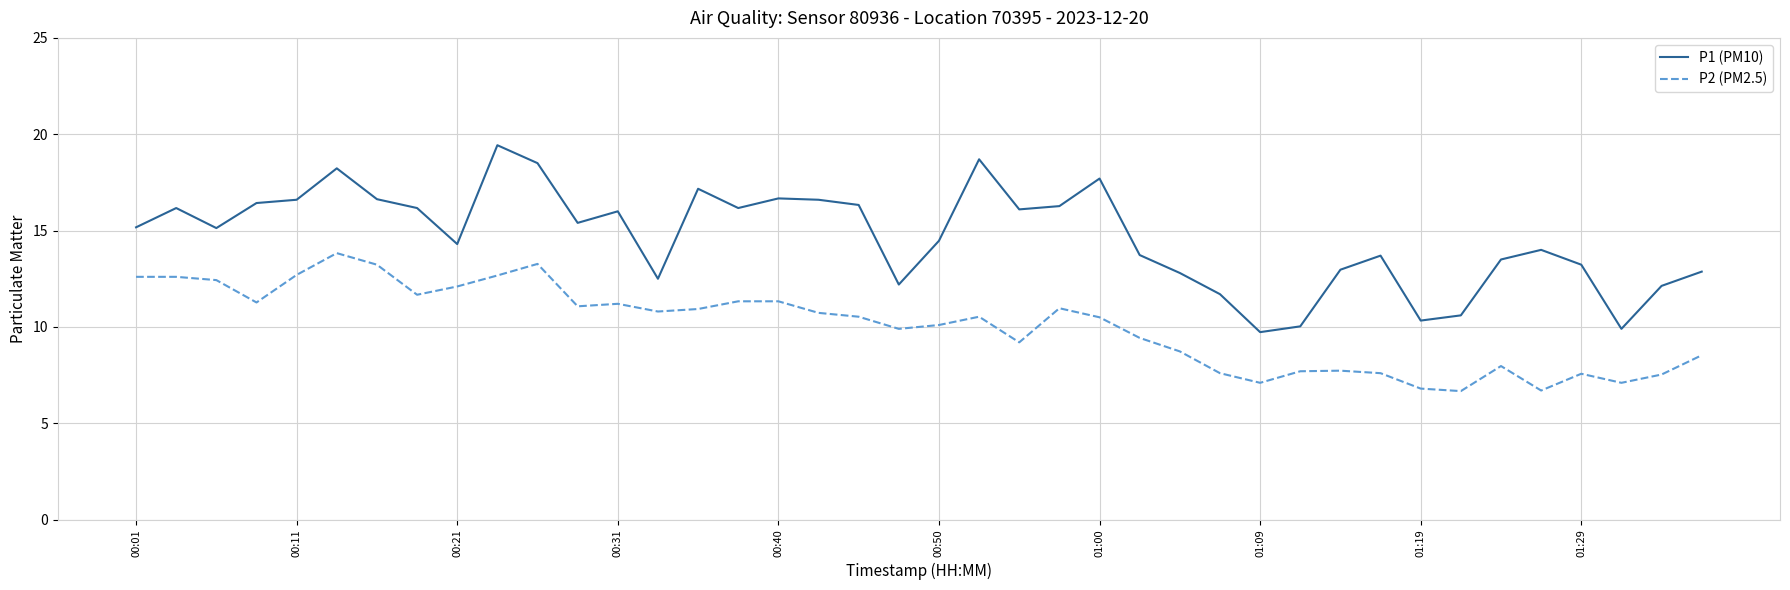

What is the difference between the maximum and minimum values in the P2 (PM2.5) series?

7.2